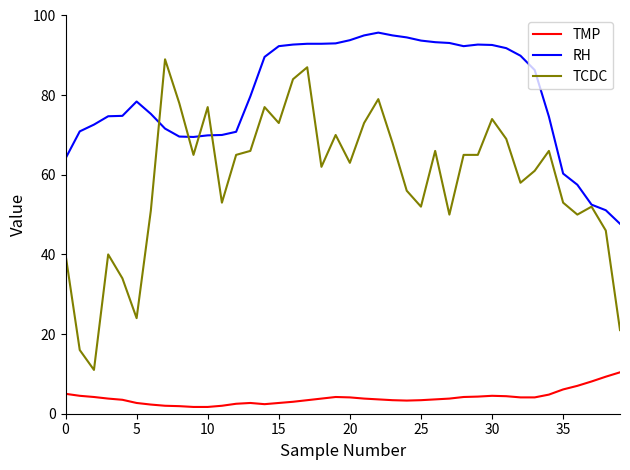

True or false: RH and TMP cross at least once.

False